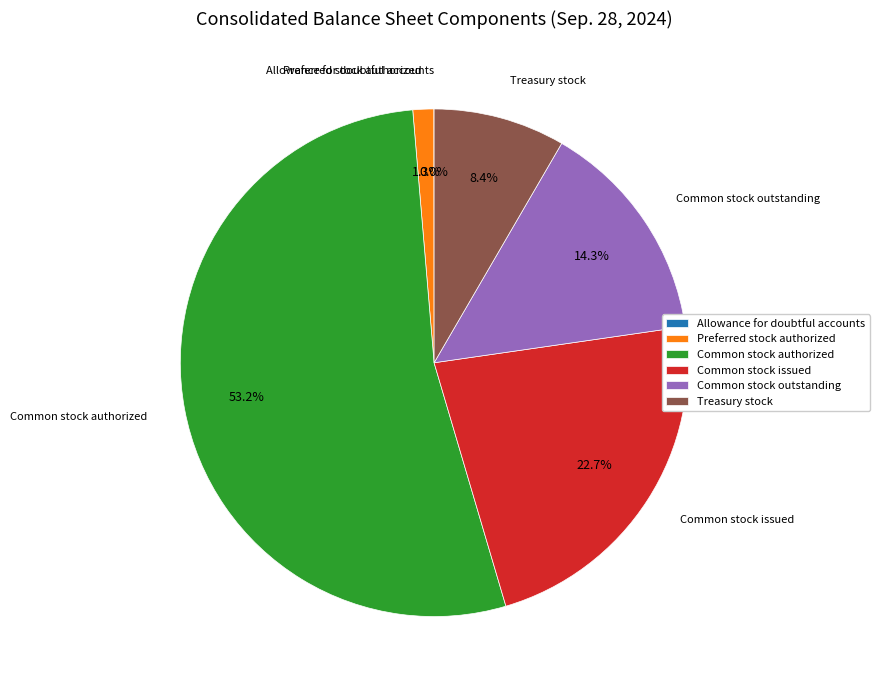

To the nearest percent, what portion does Common stock authorized represent?

53%